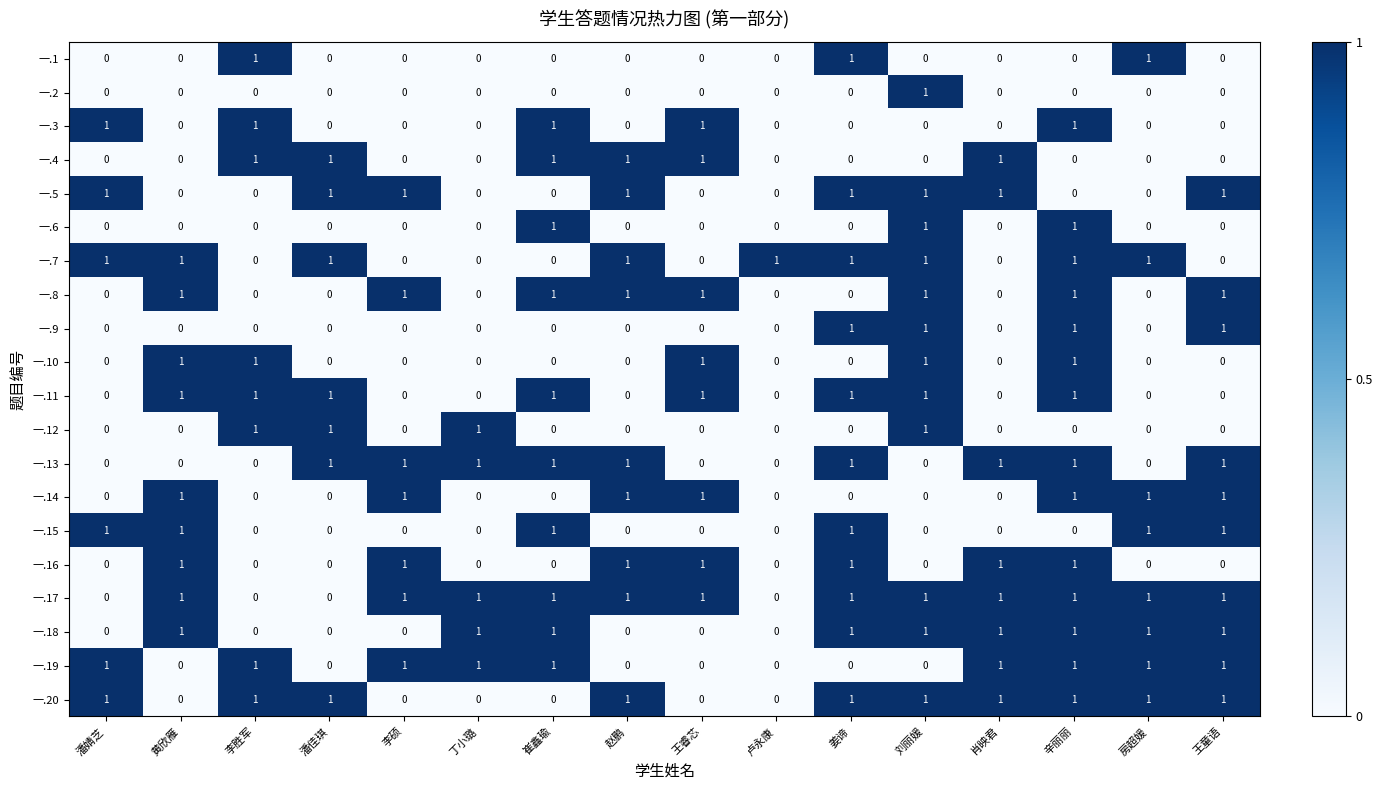

Is it true that 一.11 equals 1 at 姜谛?

True